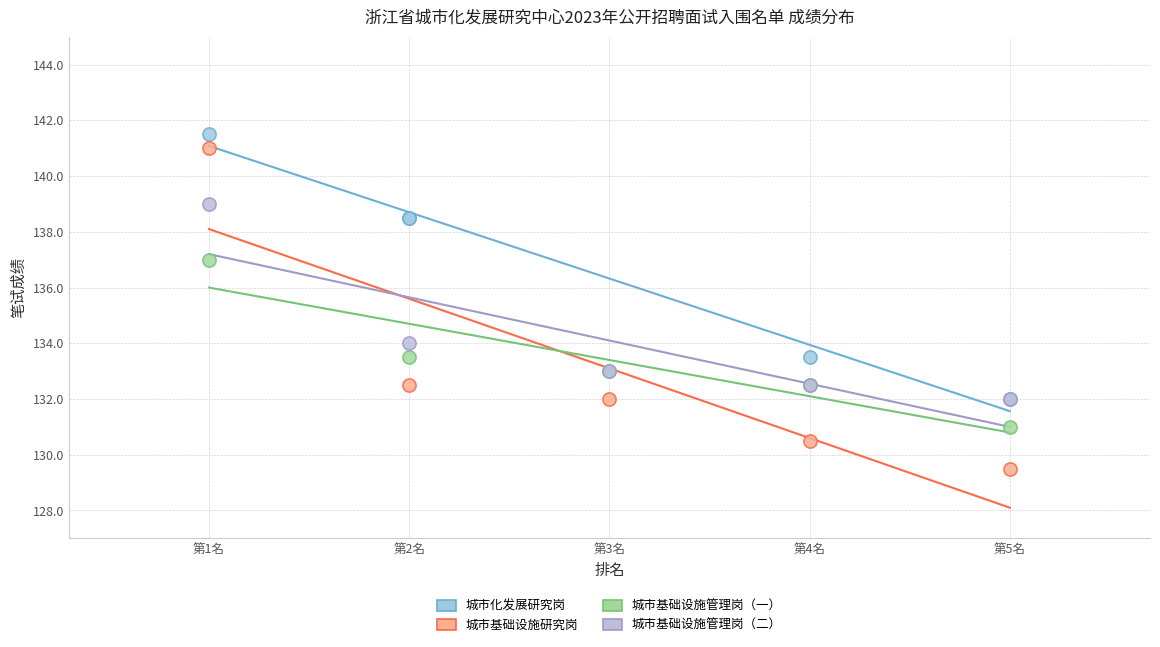

What are all the series names shown in the legend?

城市化发展研究岗, 城市基础设施研究岗, 城市基础设施管理岗（一）, 城市基础设施管理岗（二）